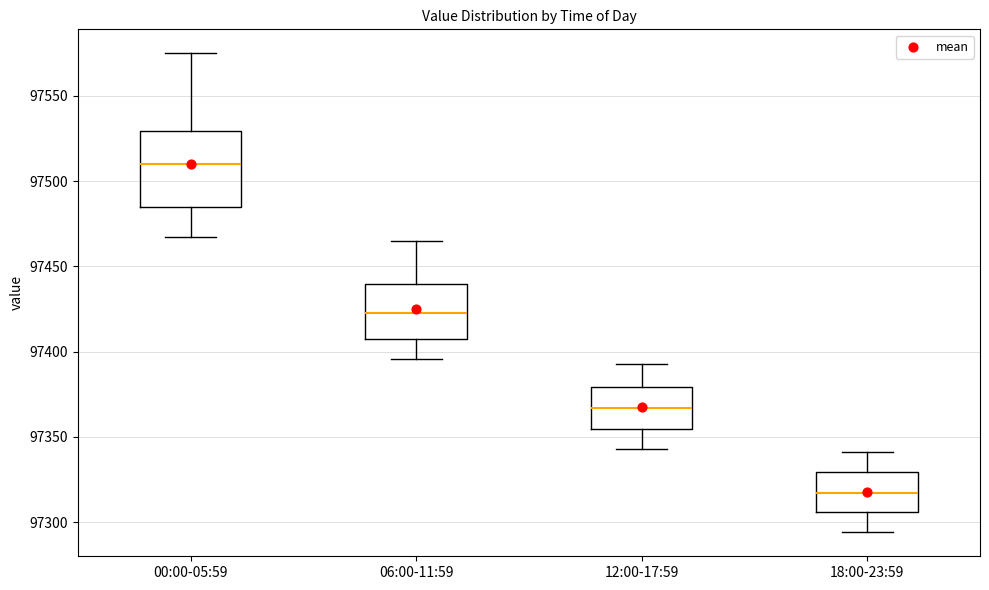

Reading left to right, read every box against the y-axis: the position of its median line, the range the box covers, and the ends of its whiskers. The values are not printed on the chart, so give them approximately, as read against the axis.

00:00-05:59: median 97510, box 97485 to 97530, whiskers 97465 to 97575
06:00-11:59: median 97425, box 97410 to 97440, whiskers 97395 to 97465
12:00-17:59: median 97365, box 97355 to 97380, whiskers 97345 to 97395
18:00-23:59: median 97315, box 97305 to 97330, whiskers 97295 to 97340